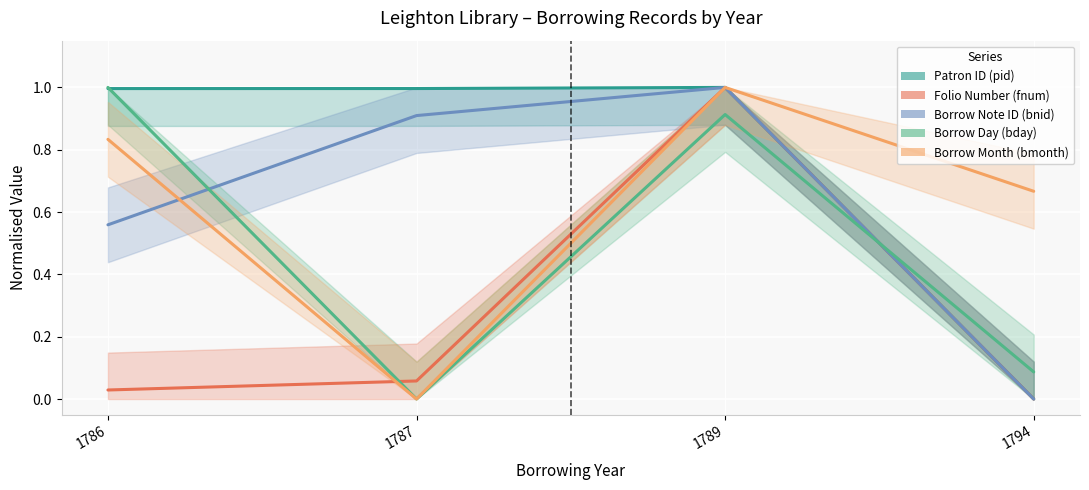

True or false: pid and bnid cross at least once.

False